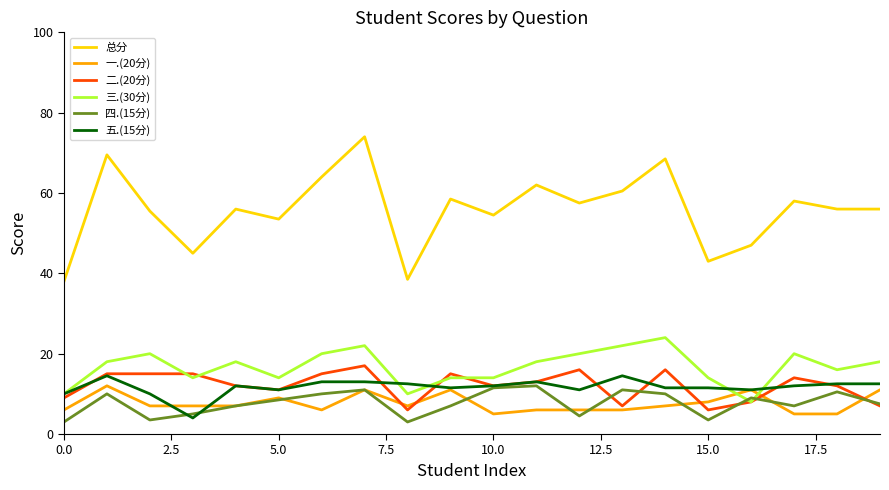

Which series has the largest total across all categories?

总分